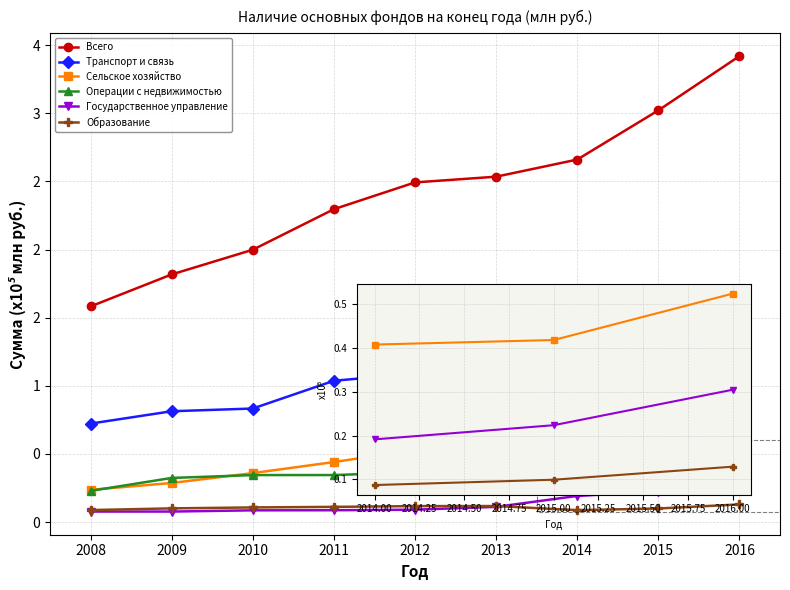

True or false: Сельское хозяйство has a value of 0.5 at 2011.

True